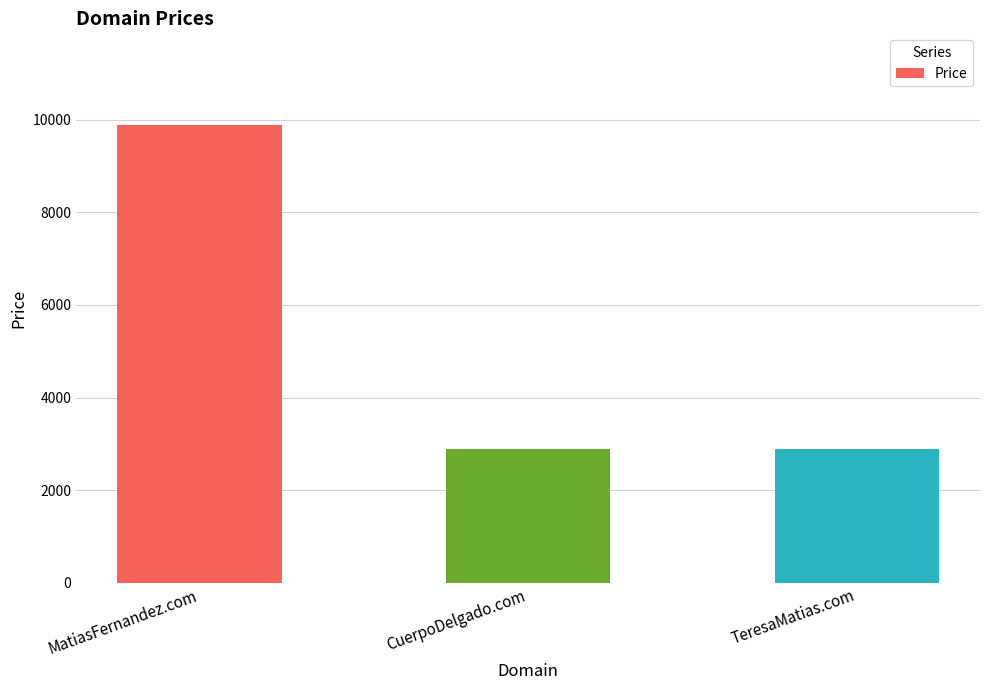

How many bars are there in total?

3